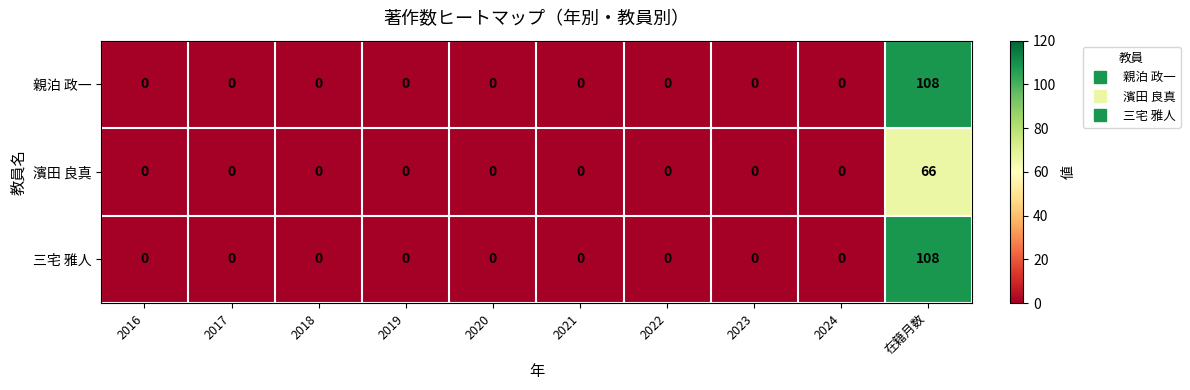

Is it true that 三宅 雅人 equals 0 at 2021?

True